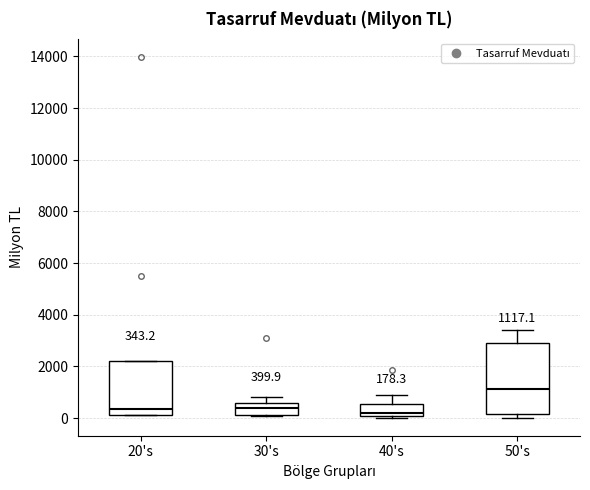

Comparing the boxes themselves (not the whiskers), which one is the tallest?

50's